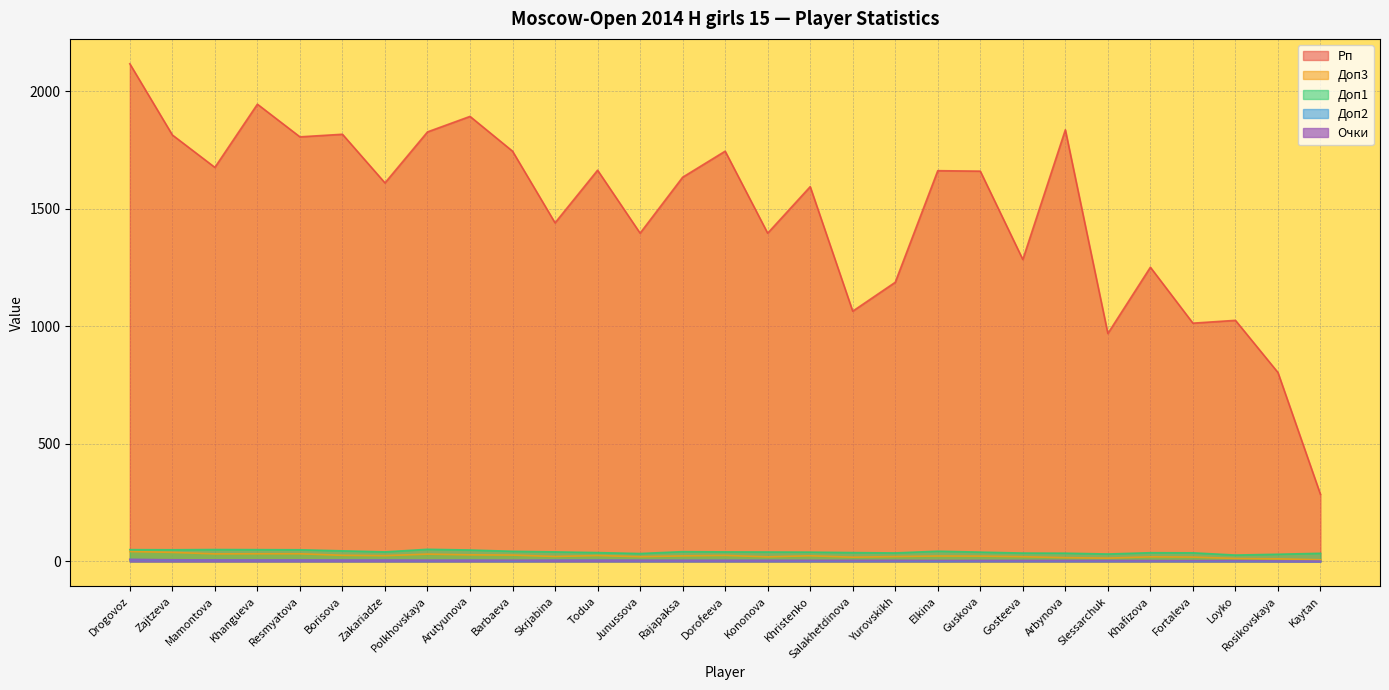

True or false: Доп1 and Рп cross at least once.

False